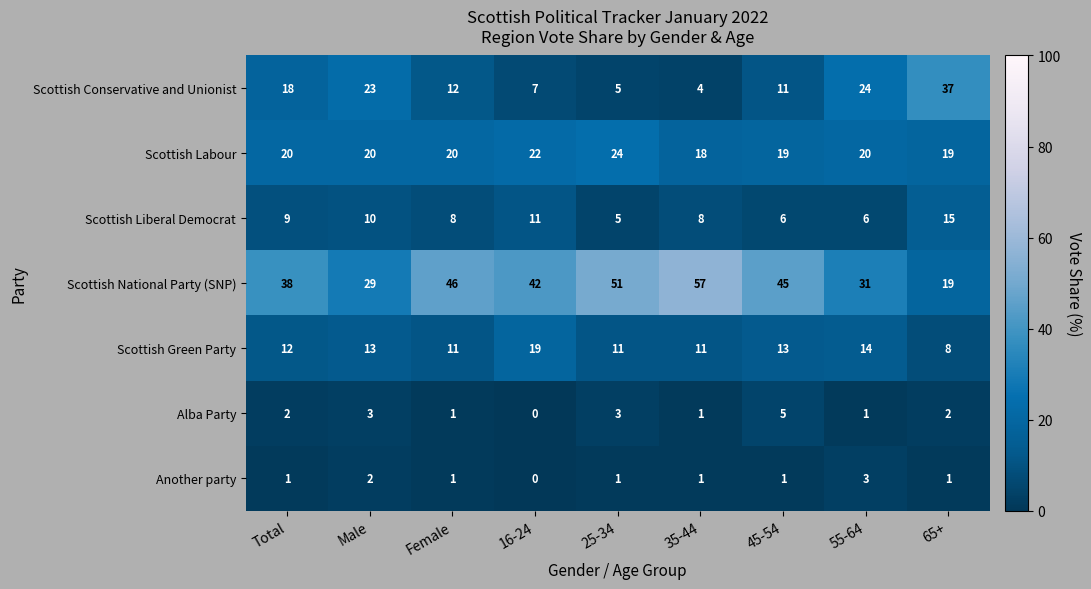

The value of Another party at 65+ is 0. True or false?

False